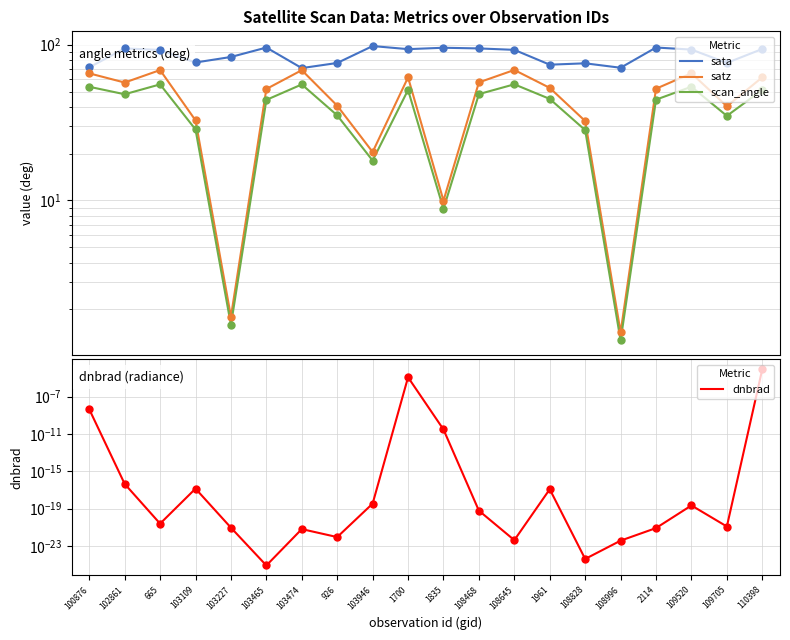

True or false: satz and scan_angle cross at least once.

False